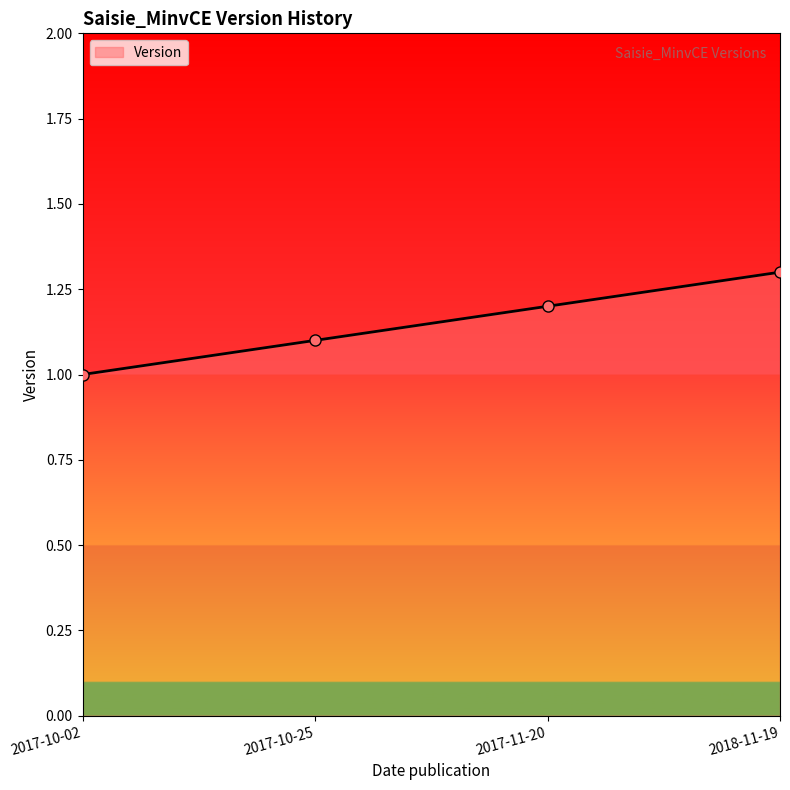

List the labels in order of value, largest first.

2018-11-19, 2017-11-20, 2017-10-25, 2017-10-02